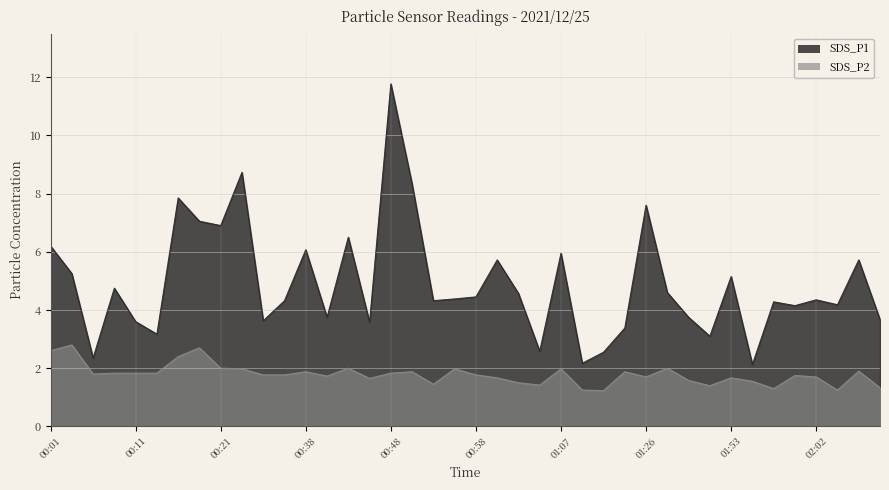

What is the average value of the SDS_P1 series?

4.9